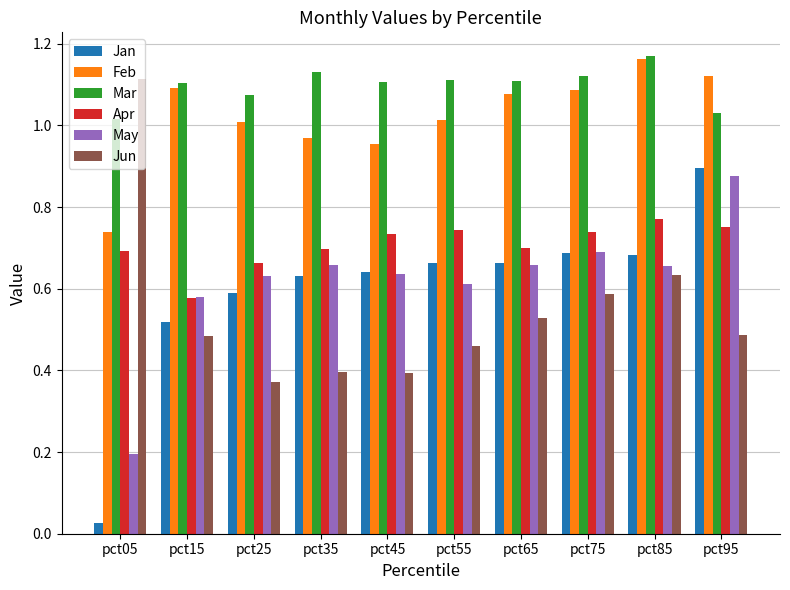

What is the sum of the Apr values at pct25 and pct55?

1.4